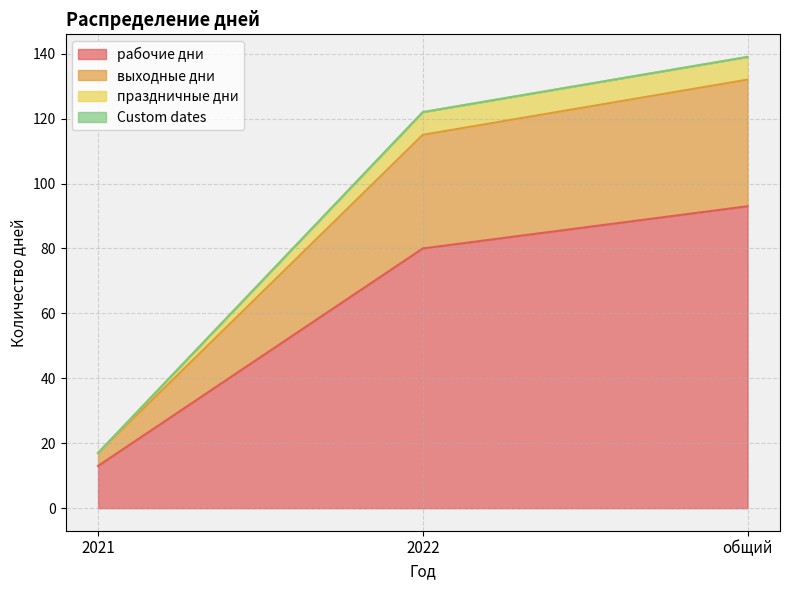

At which category is the sum across all series the highest?

общий